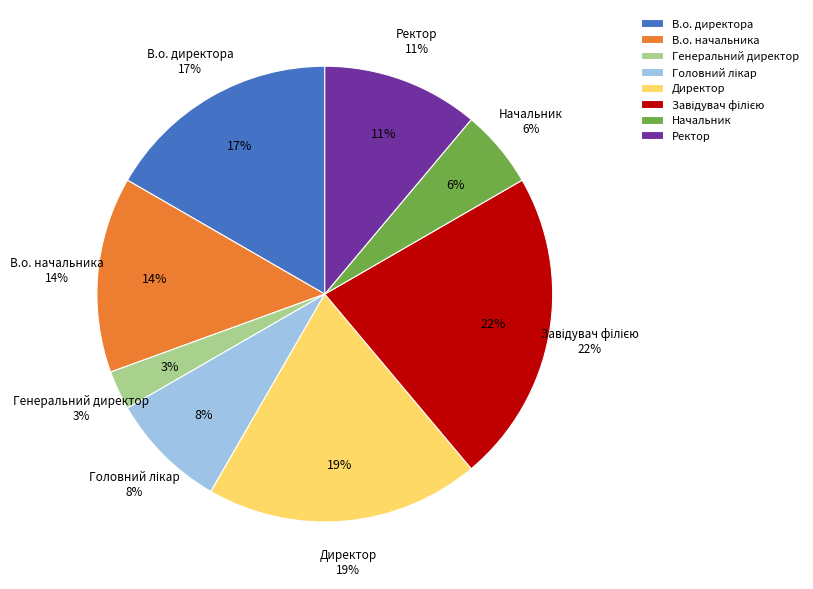

To the nearest percent, what percentage of the pie is Генеральний директор?

3%